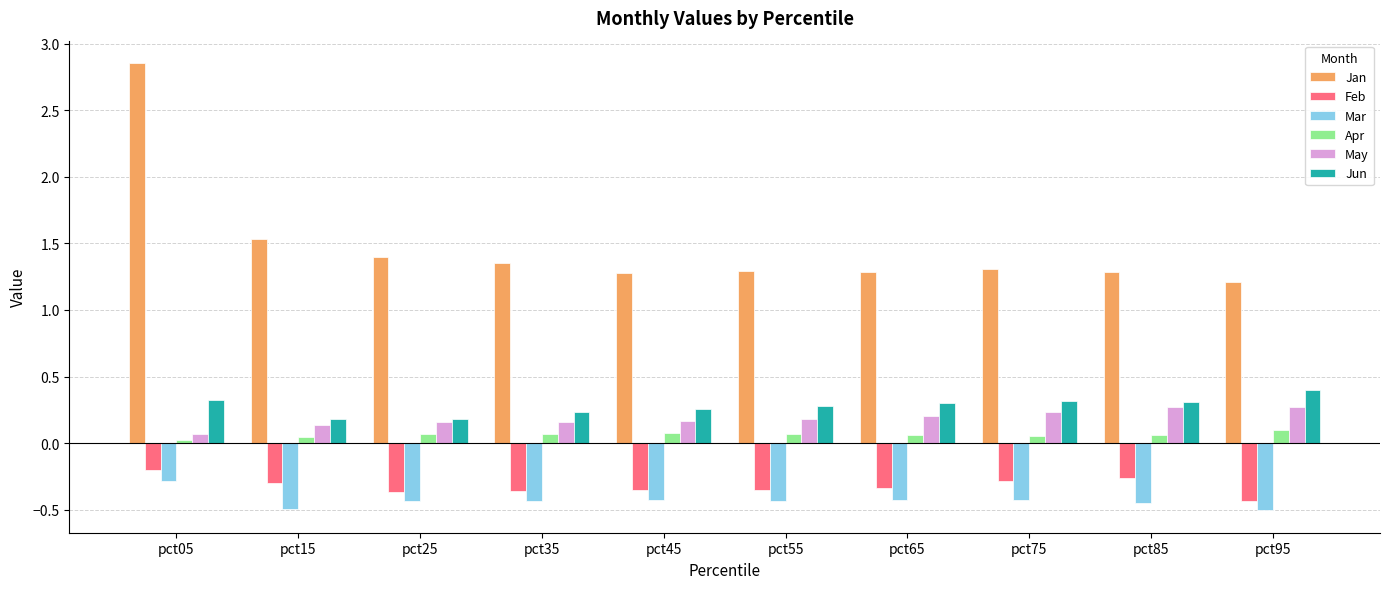

True or false: Jan has a value of 0.3 at pct35.

False